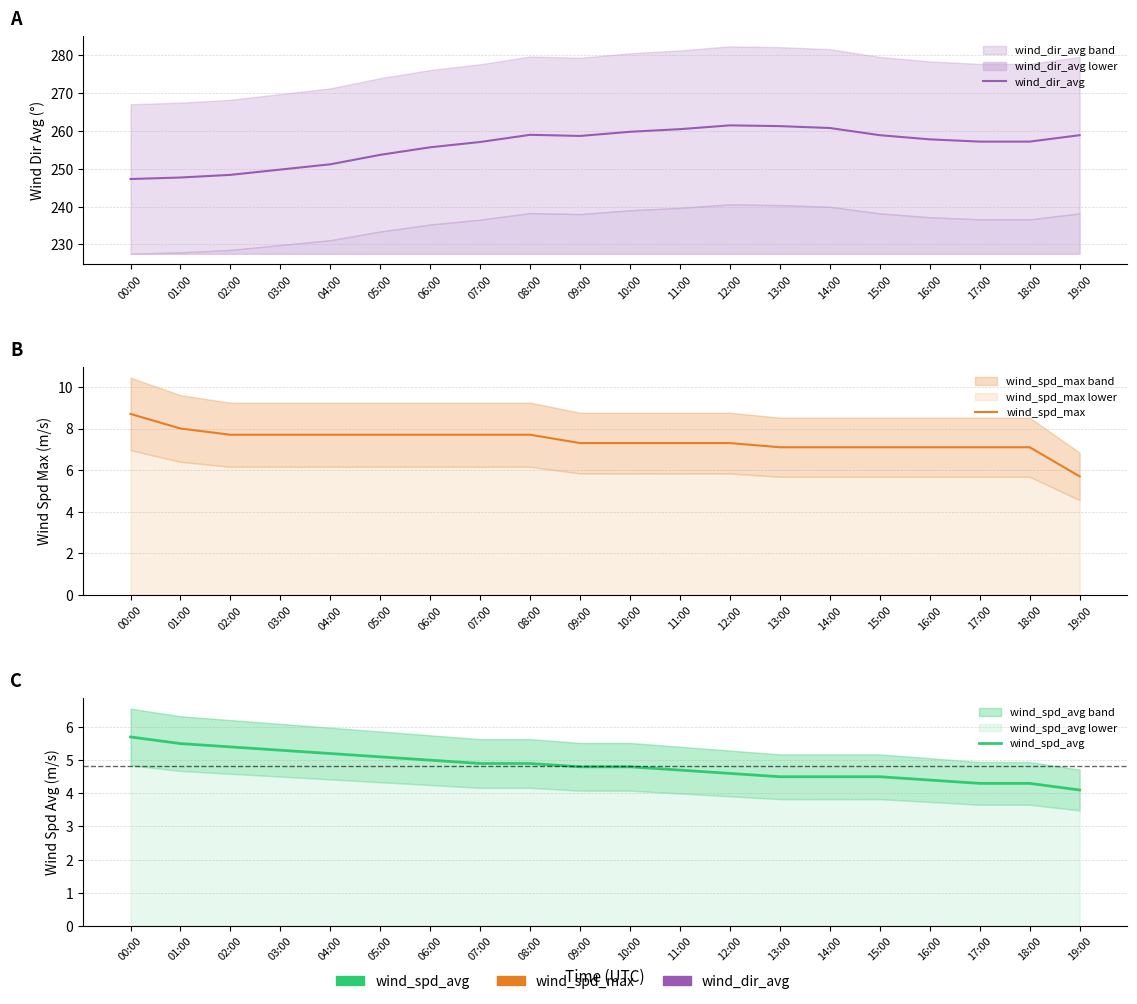

True or false: wind_dir_avg and wind_spd_avg intersect in this chart.

False